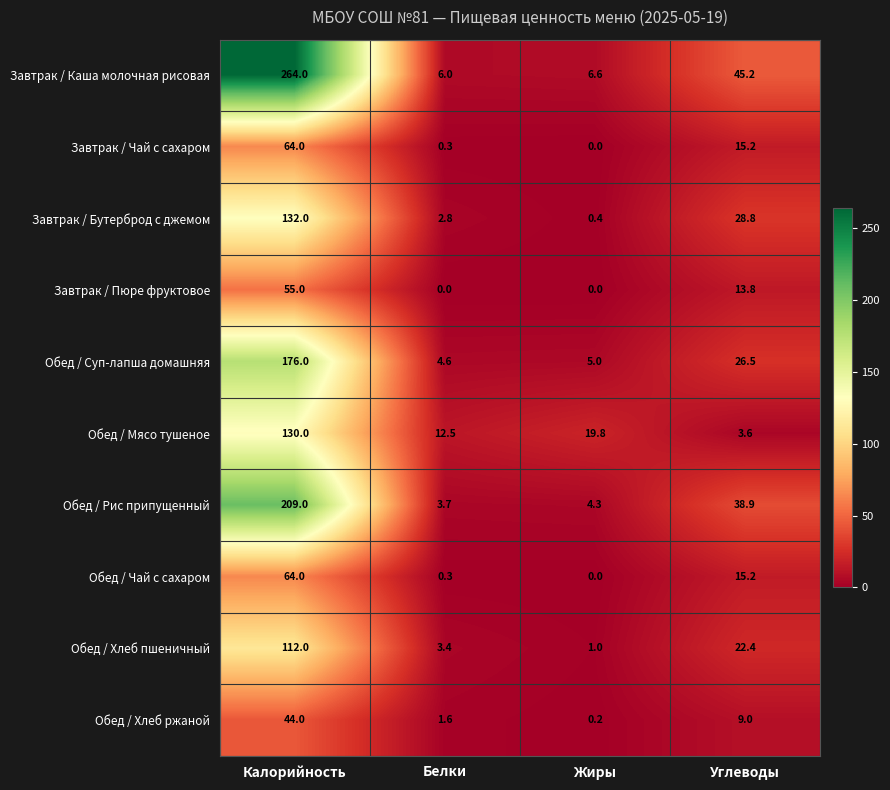

Which category has the highest value across all series?

Калорийность